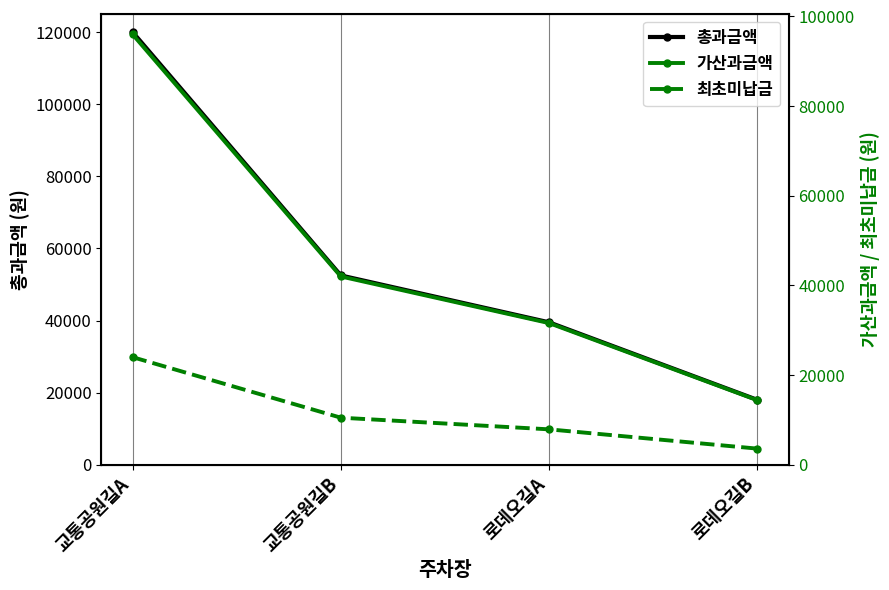

How many data points in 총과금액 are above 52500?

1